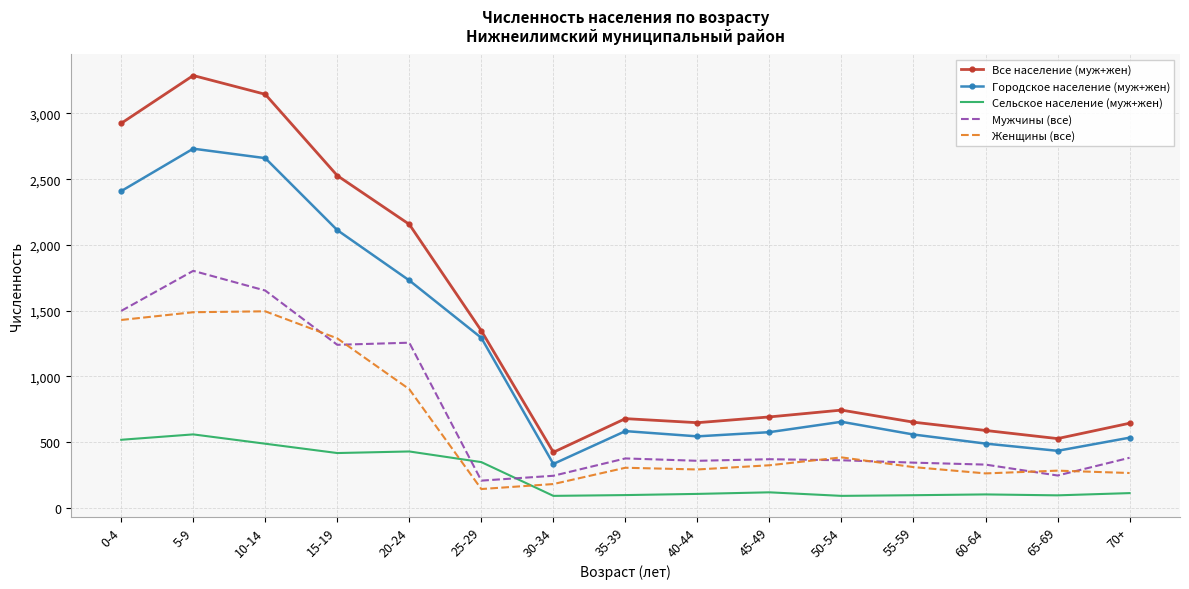

What is the greatest value displayed?

3289